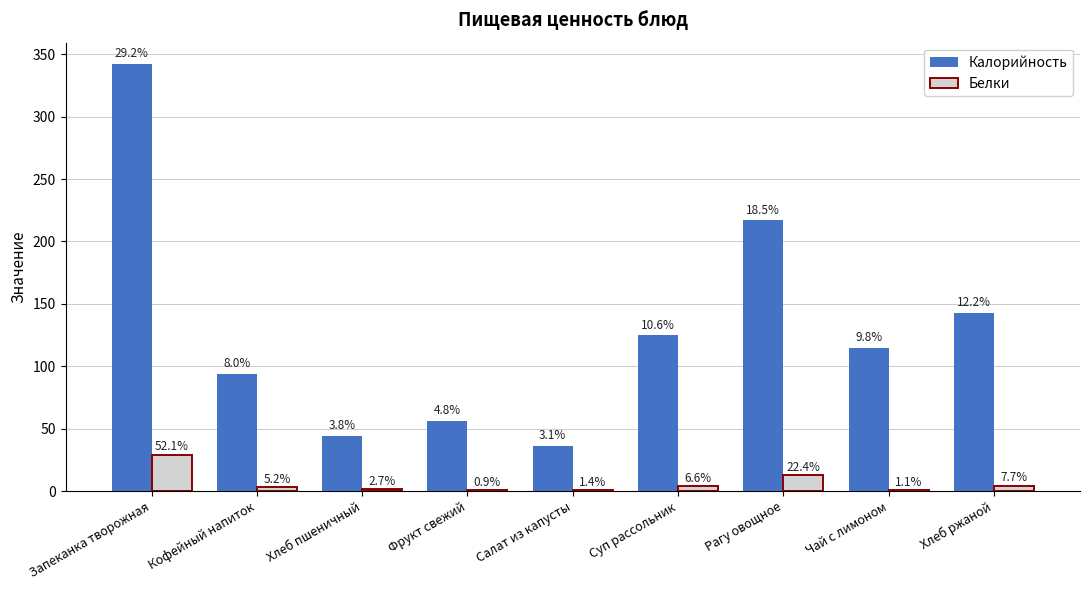

How many groups of bars are there?

9